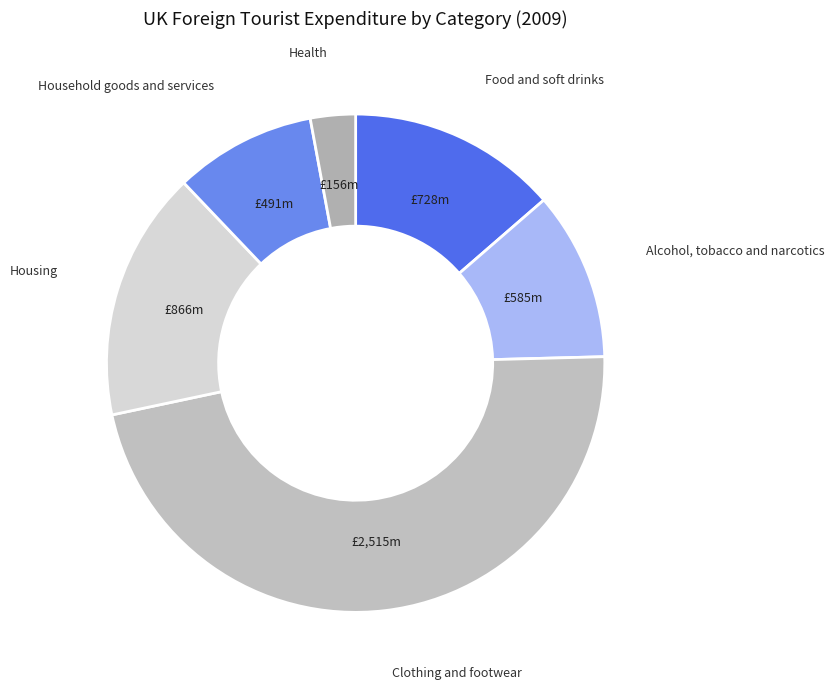

Count the number of slices in the pie.

6